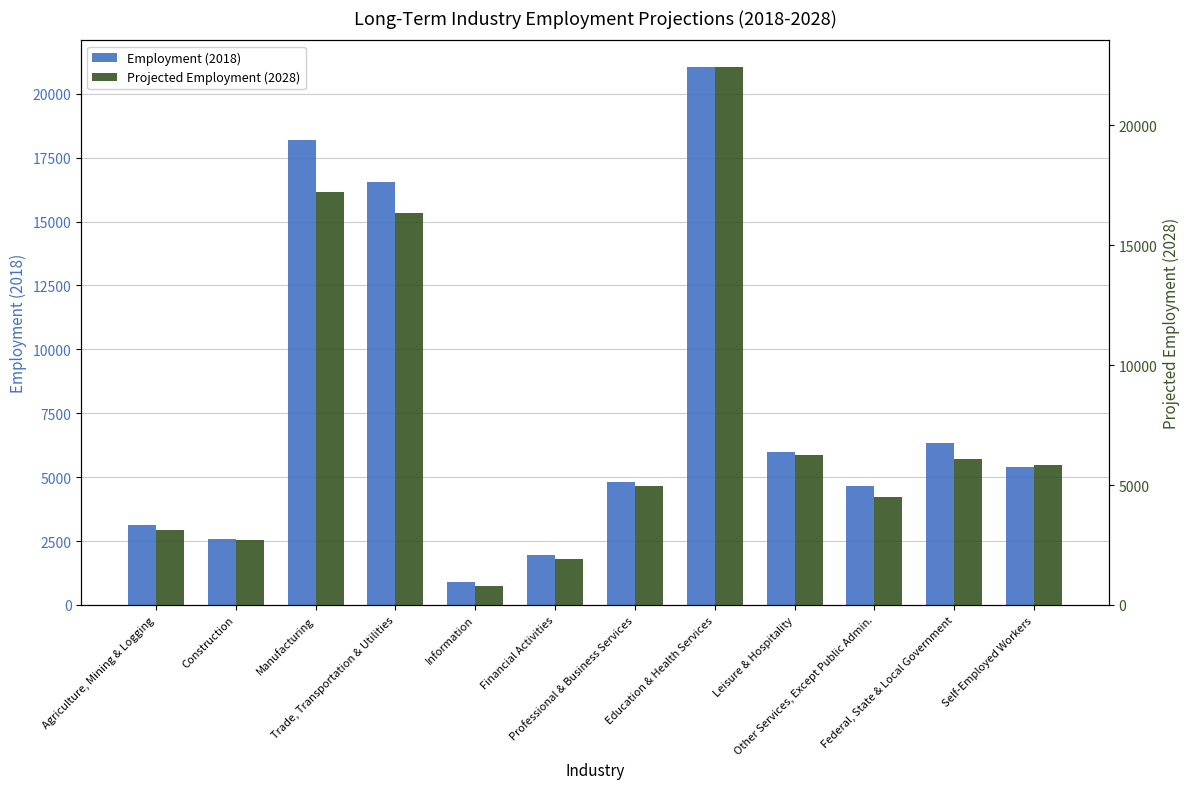

At Education & Health Services, list the series in order from smallest to largest.

Employment (2018), Projected Employment (2028)